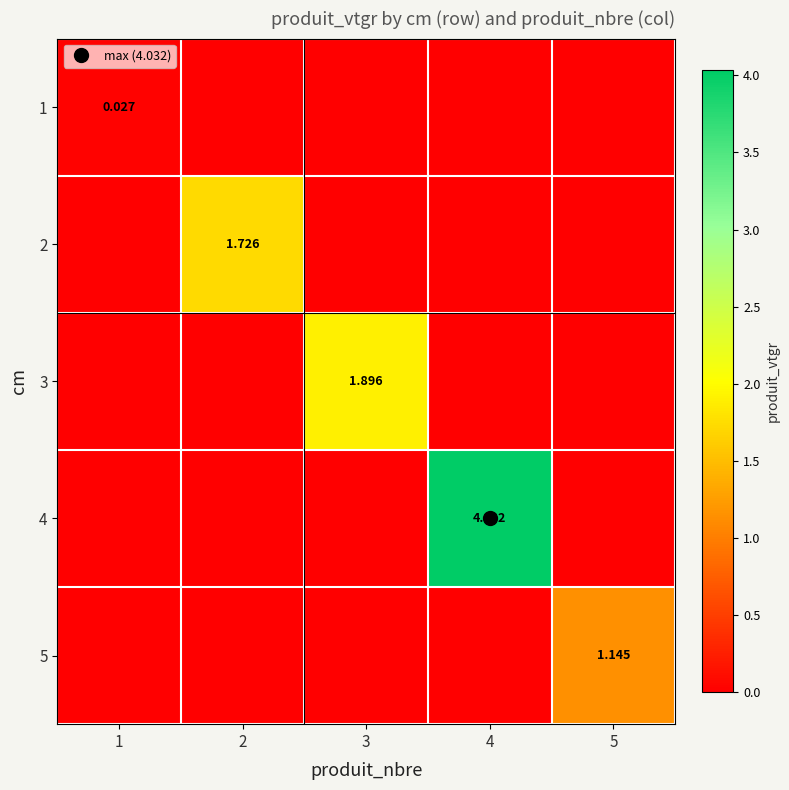

At which label does 5 reach its minimum?

1